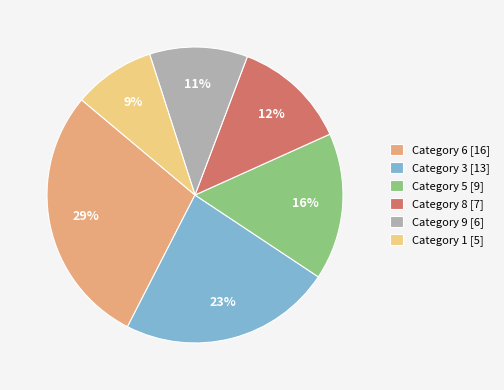

Rank the categories by value from highest to lowest.

Category 6 [16], Category 3 [13], Category 5 [9], Category 8 [7], Category 9 [6], Category 1 [5]